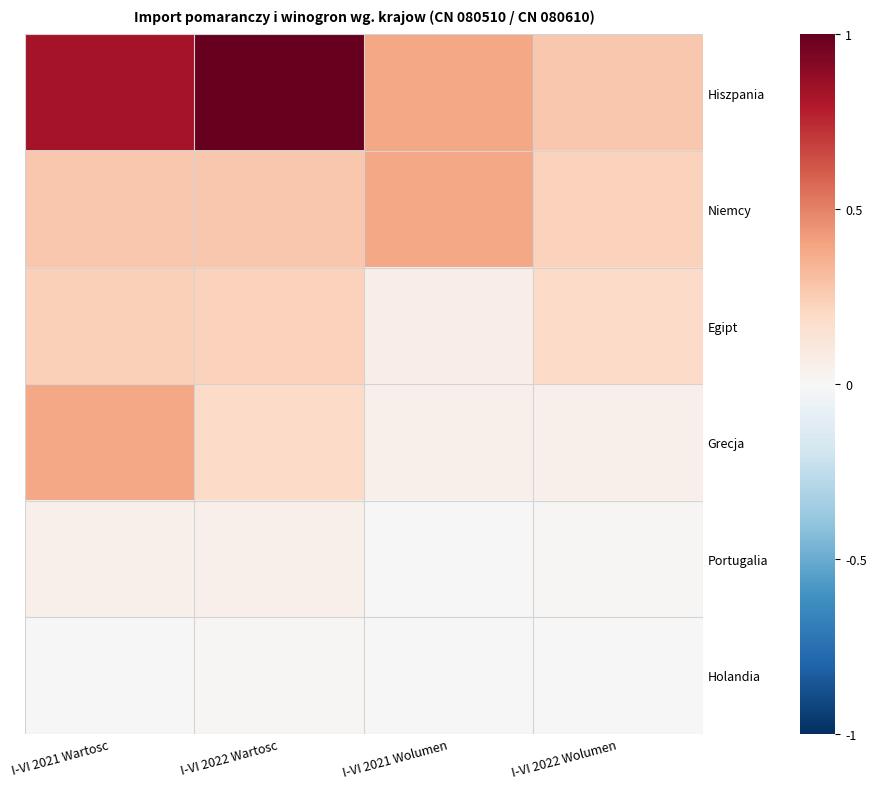

Rank the series by their maximum value, from highest to lowest.

Hiszpania, Niemcy, Grecja, Egipt, Portugalia, Holandia